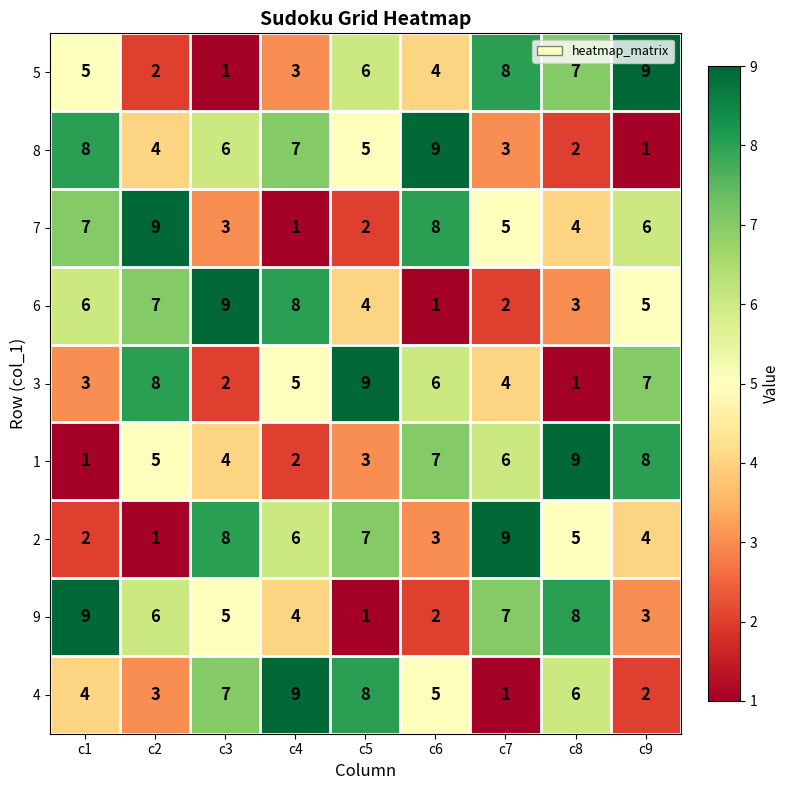

What is the maximum value for 9?

9